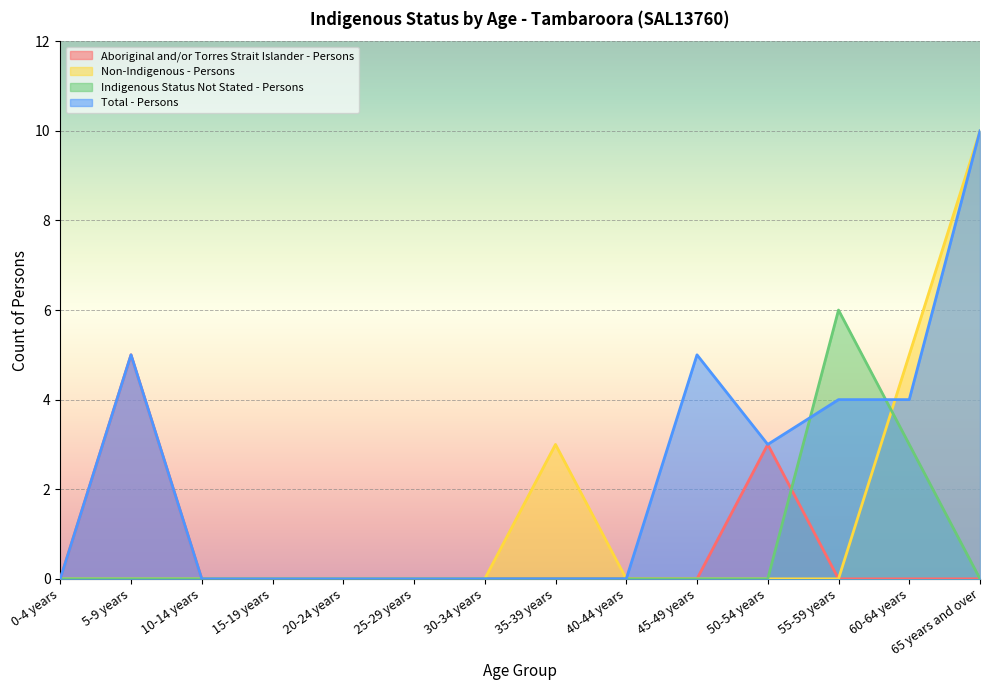

What is the label of the 4th point from the left?

15-19 years